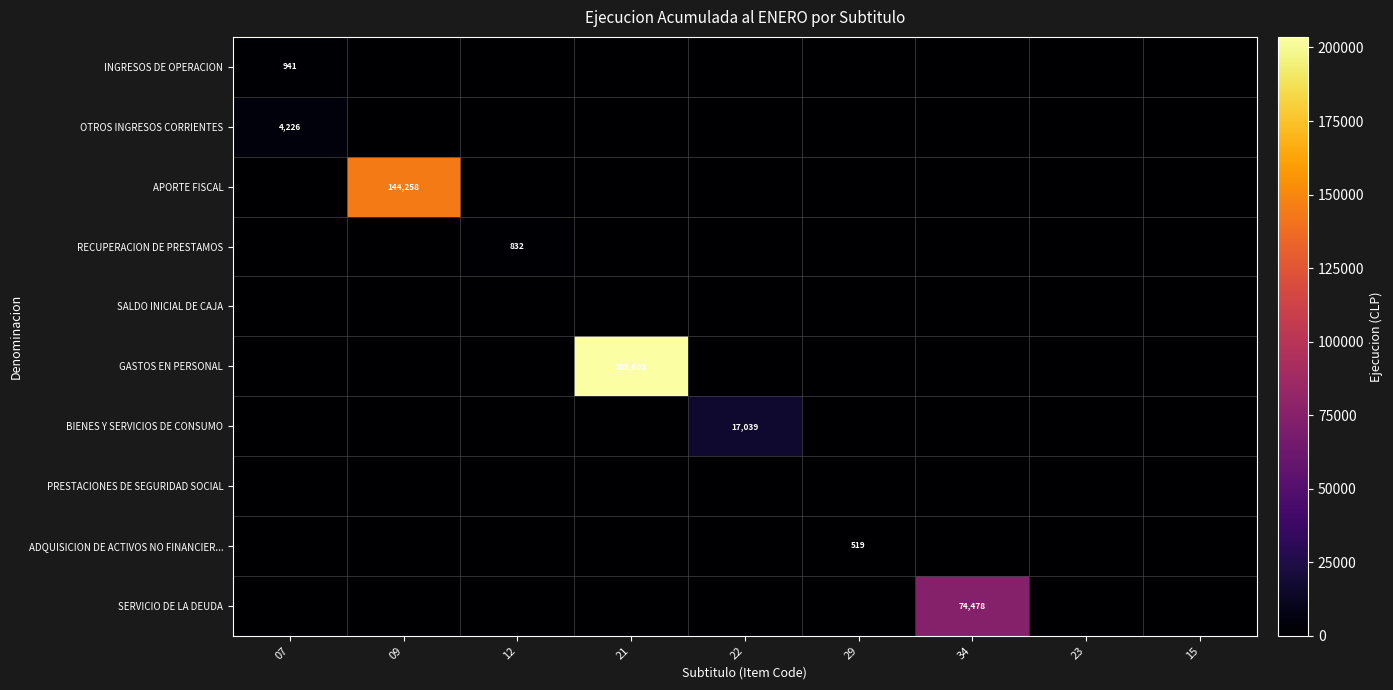

The APORTE FISCAL series shows 144258 at 09. True or false?

True